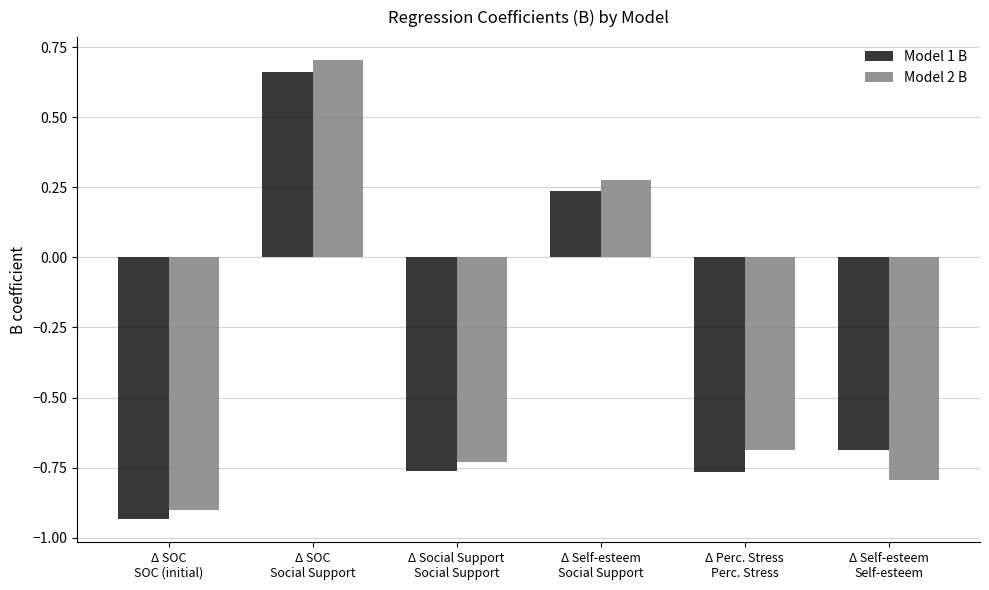

Which series has the largest range (max minus min)?

Model 2 B